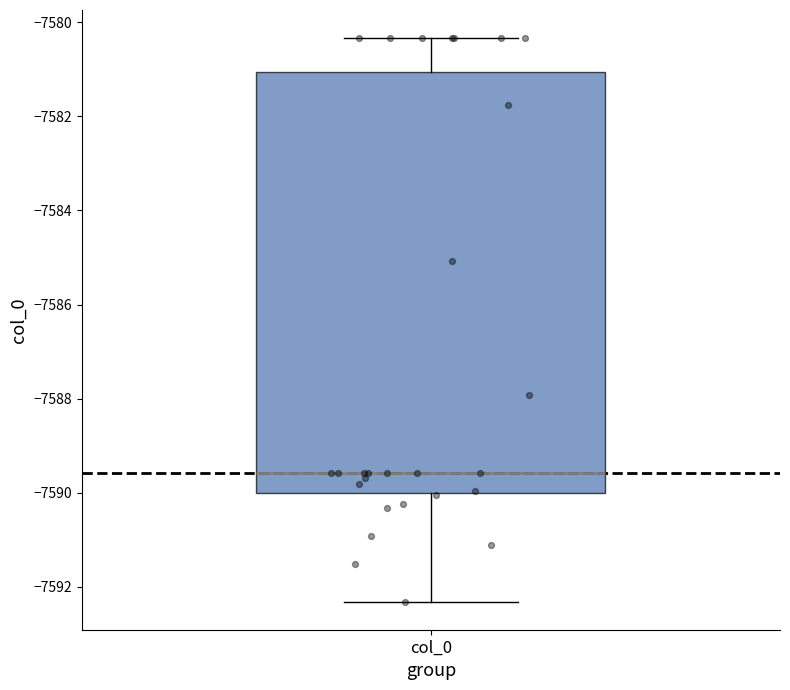

Read this box plot against the y-axis: the position of the median line, the range covered by the box, and the ends of both whiskers. The values are not printed on the chart, so give them approximately, as read against the axis.

median -7589.6, box -7590.0 to -7581.0, whiskers -7592.4 to -7580.4